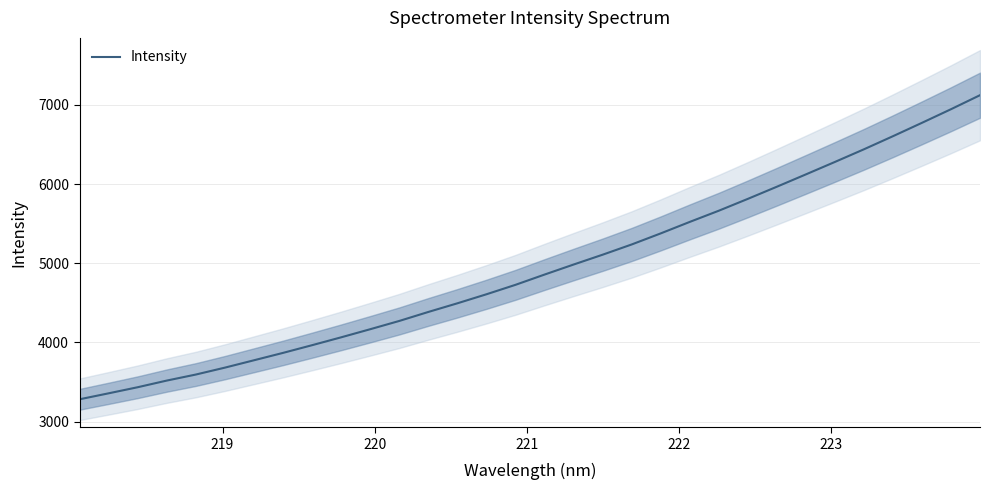

How many values are below 4856?

16